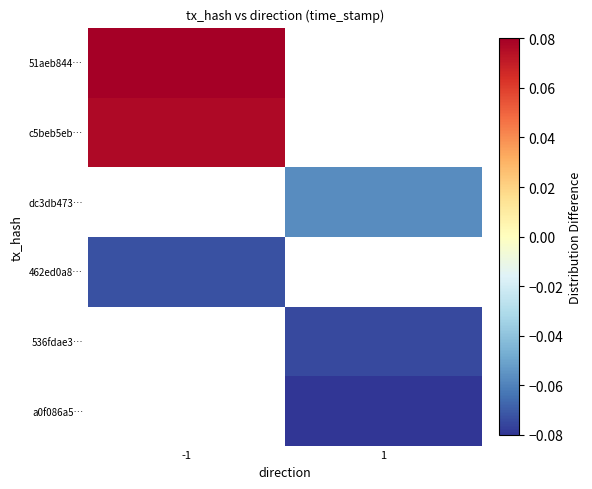

The value of 51aeb844… at -1 is 0.1. True or false?

True